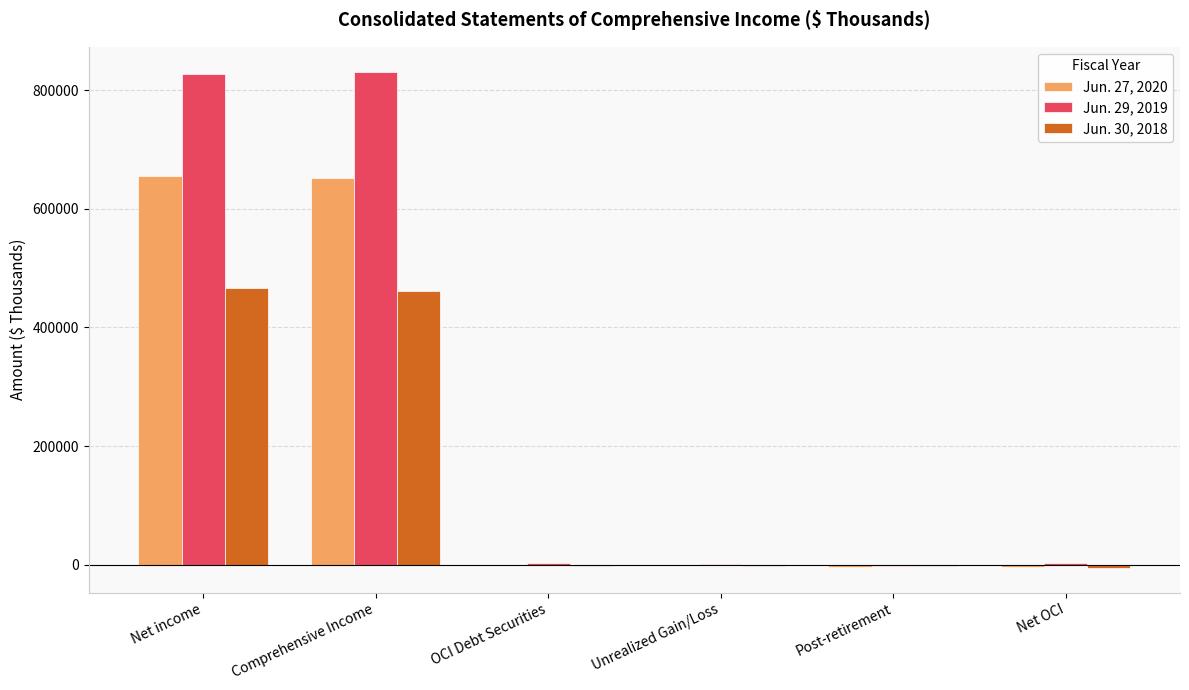

How many data points does each series have?

6